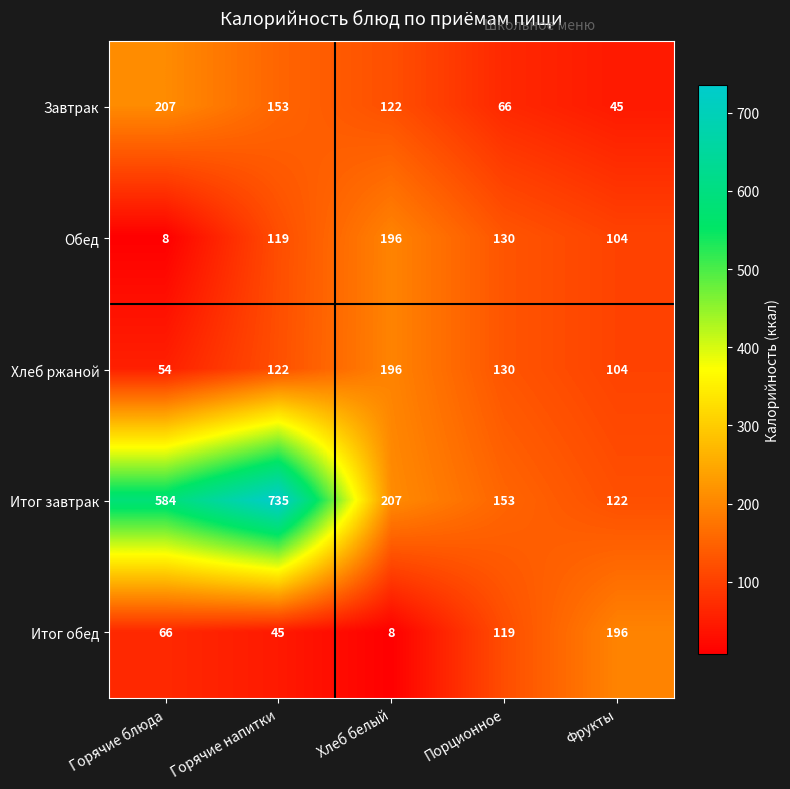

List the labels in order of Итог завтрак value, largest first.

Горячие напитки, Горячие блюда, Хлеб белый, Порционное, Фрукты